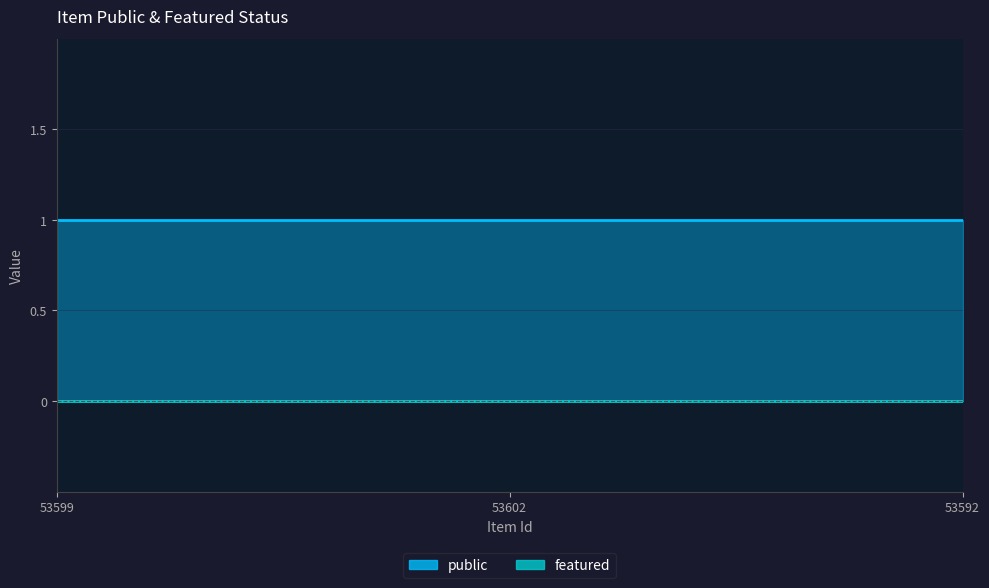

Rank the series by their average value, from highest to lowest.

public, featured